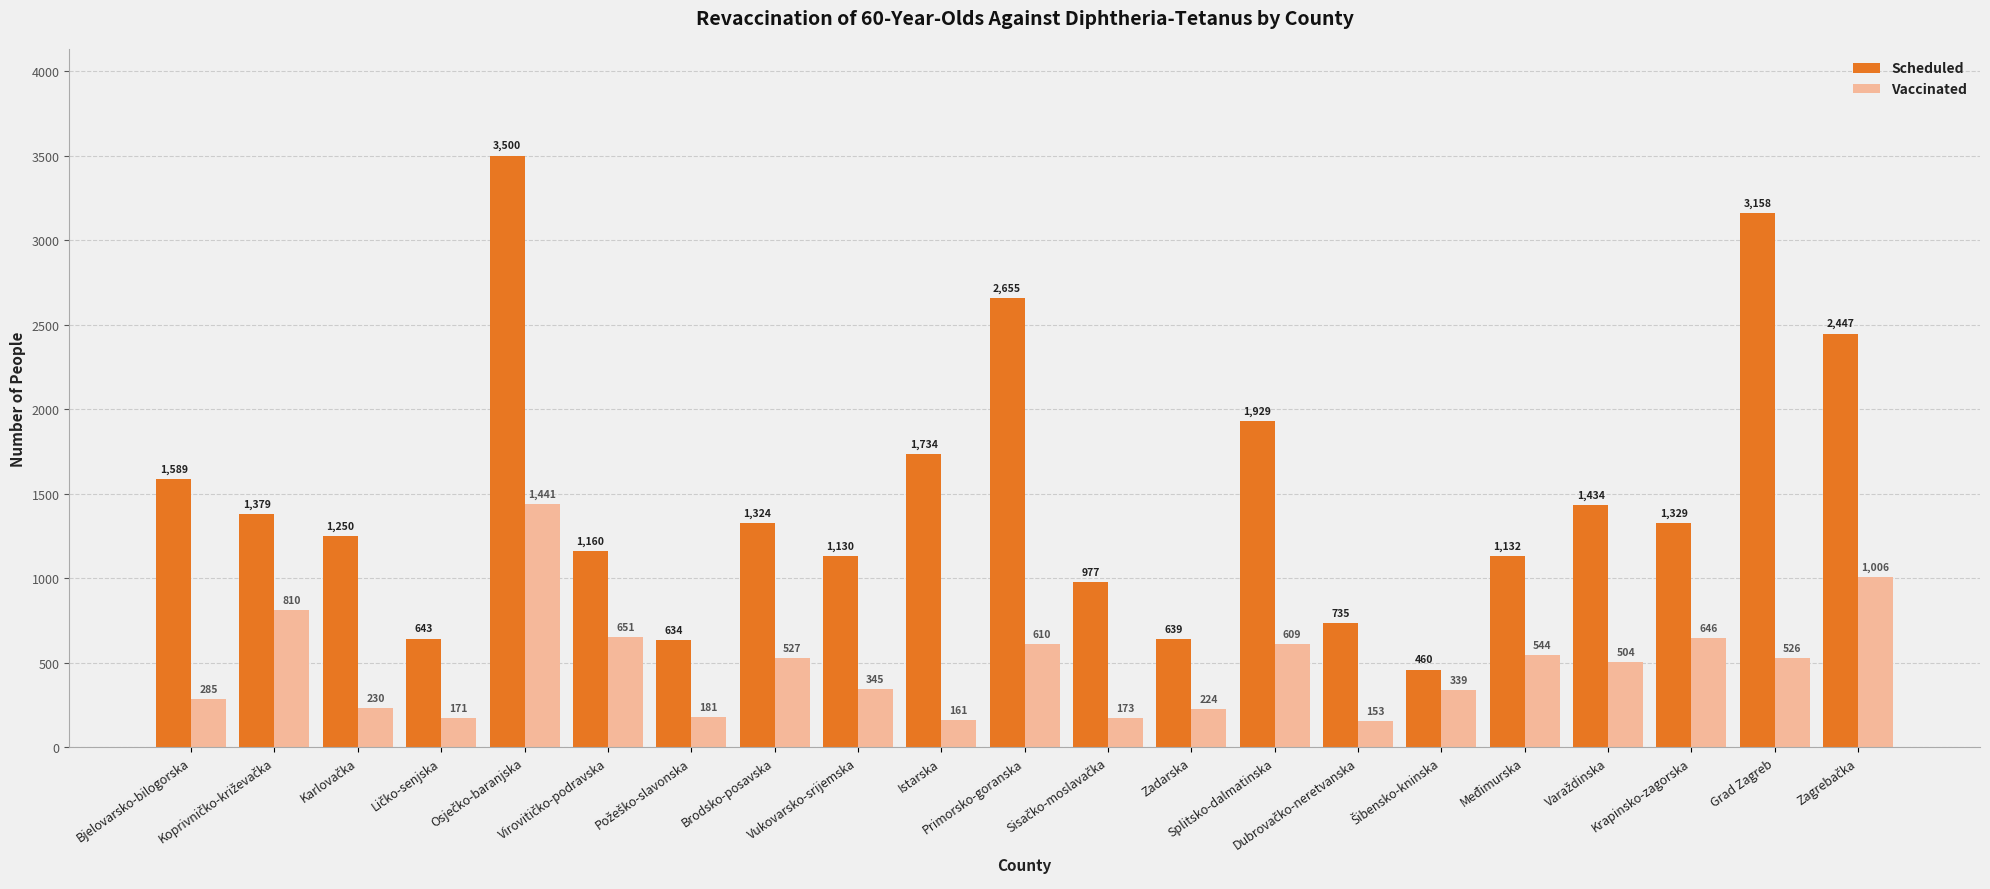

List the series in order of their overall mean, lowest first.

Vaccinated, Scheduled